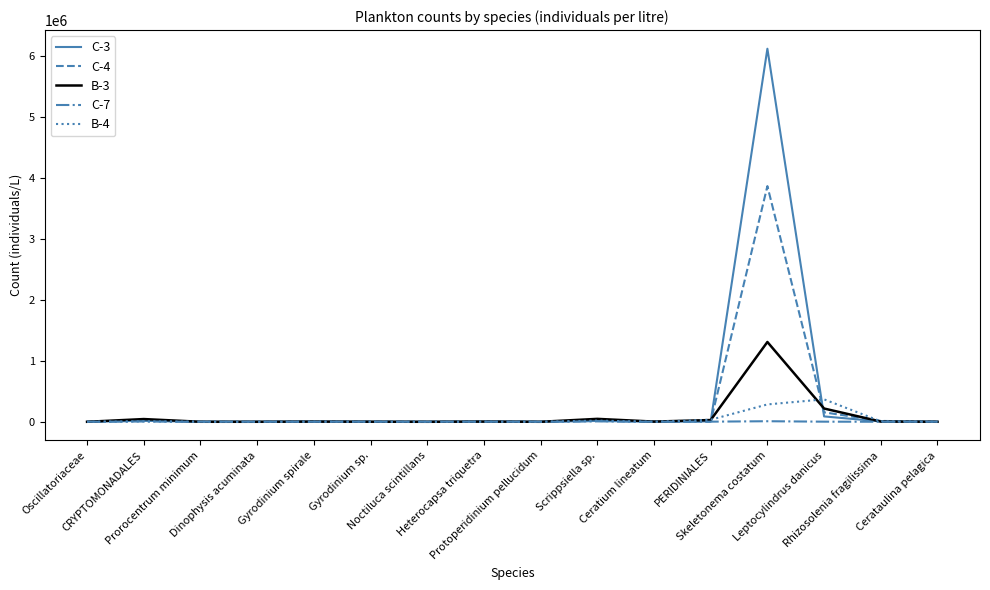

Rank the series by their maximum value, from lowest to highest.

C-7, B-4, B-3, C-4, C-3